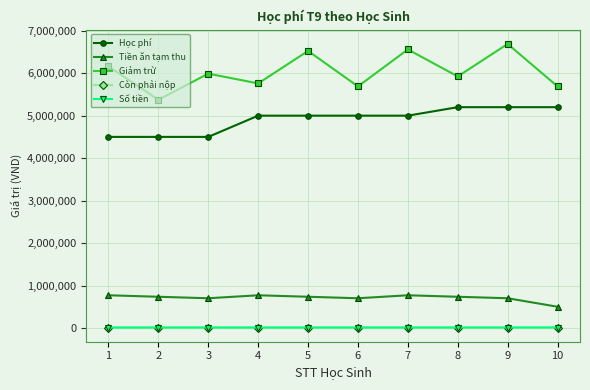

What is the difference between the maximum and minimum values in the Còn phải nộp series?

900